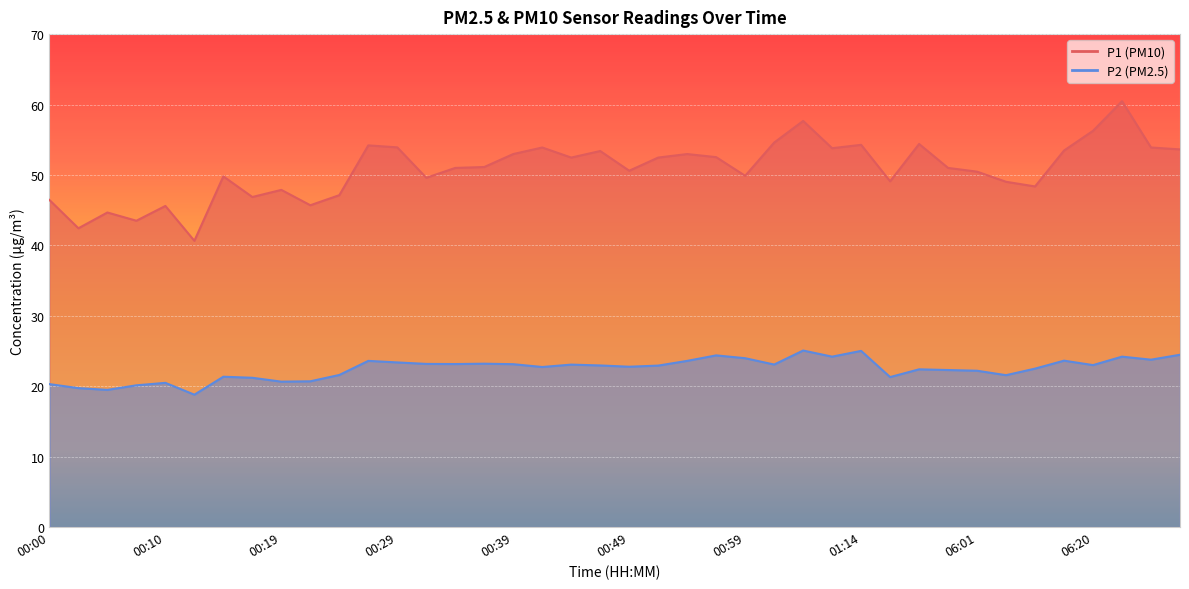

Which series changed the most between 00:41 and 06:20?

P1